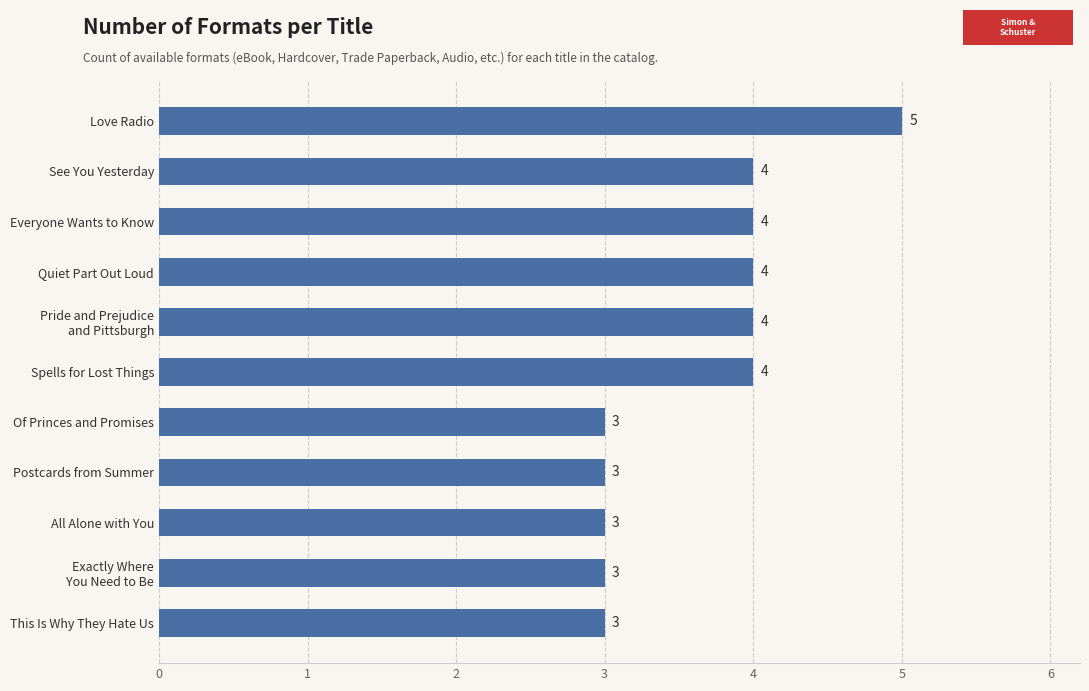

What is the change in value from This Is Why They Hate Us to Quiet Part Out Loud?

+1